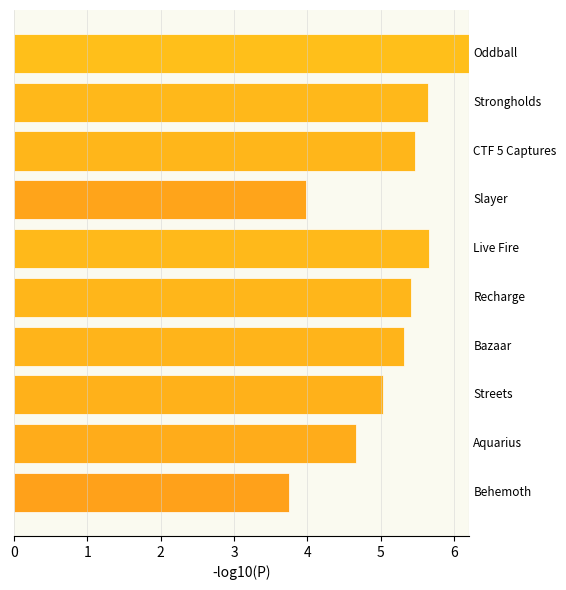

What is the value of the 3rd bar from the top?

5.5